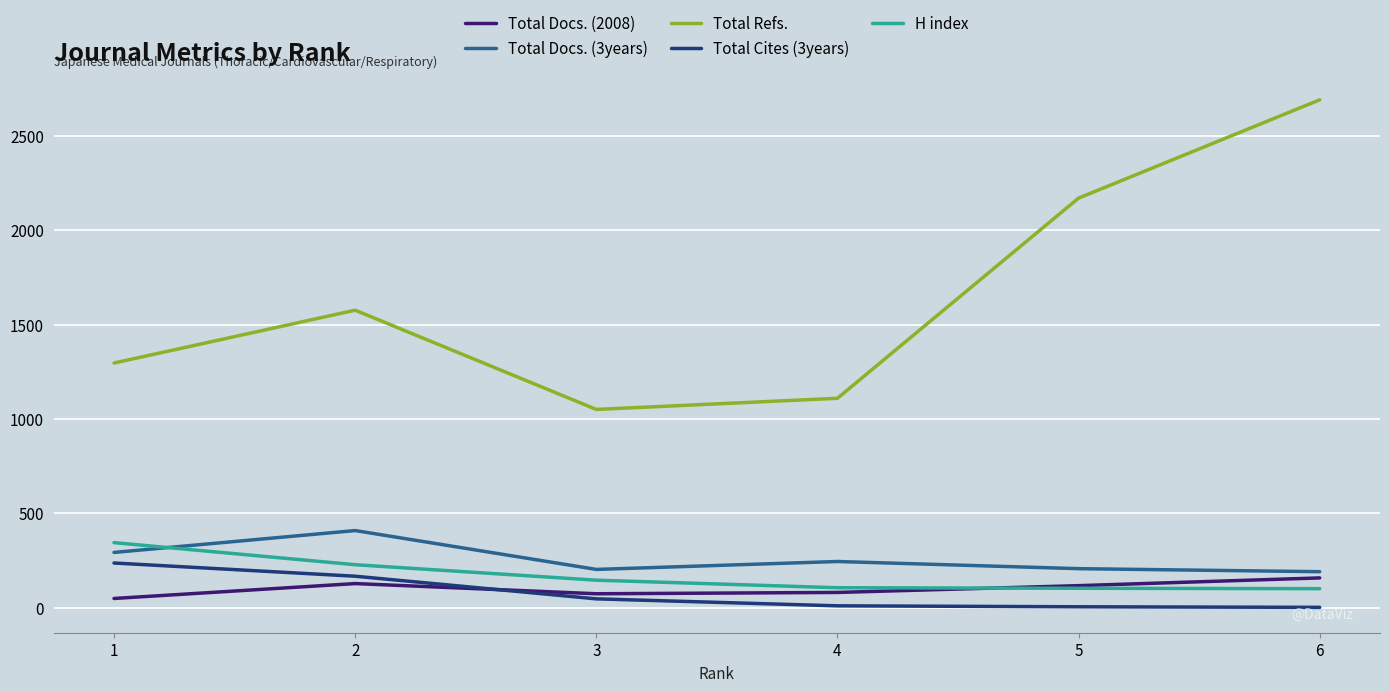

How many distinct data groups are displayed?

5